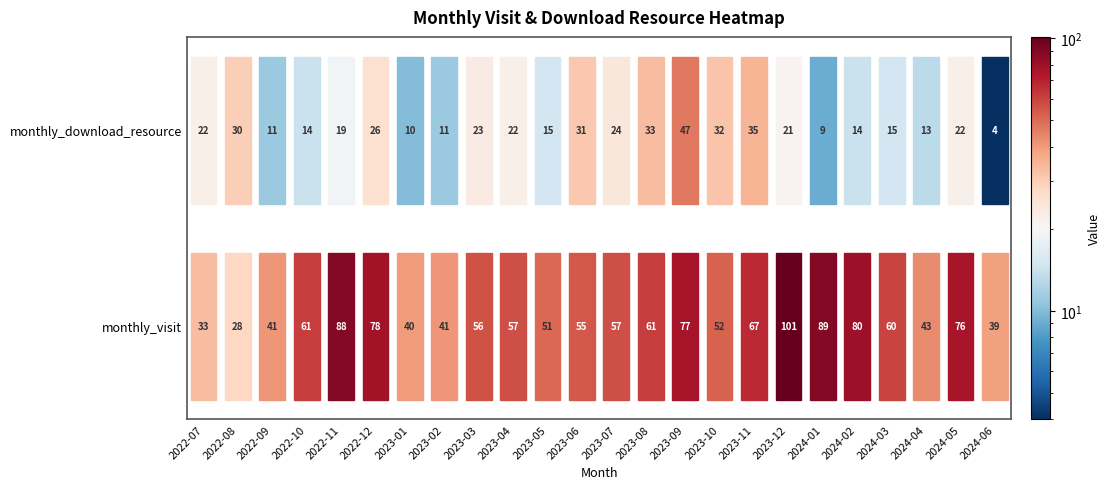

What is the average value of the monthly_visit series?

60